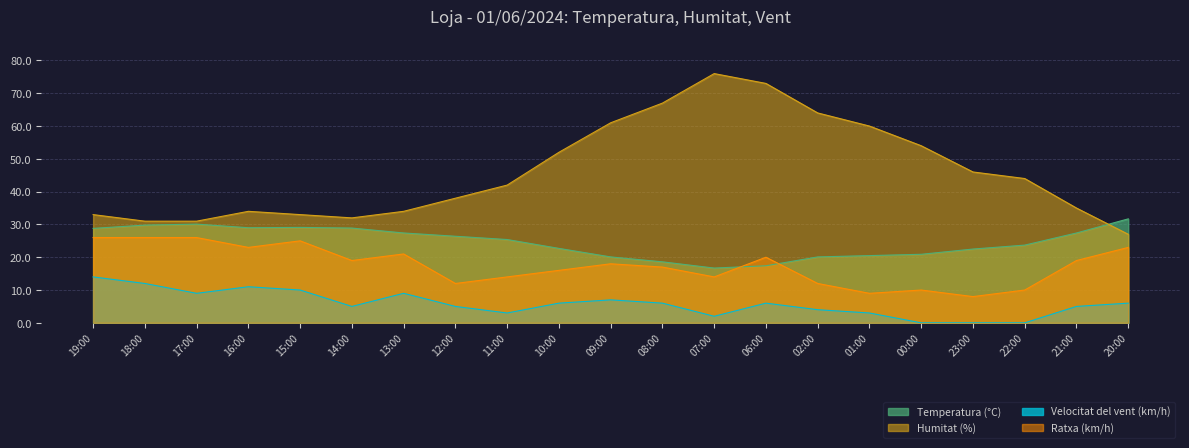

Which category has the lowest value in the Temperatura (°C) series?

07:00